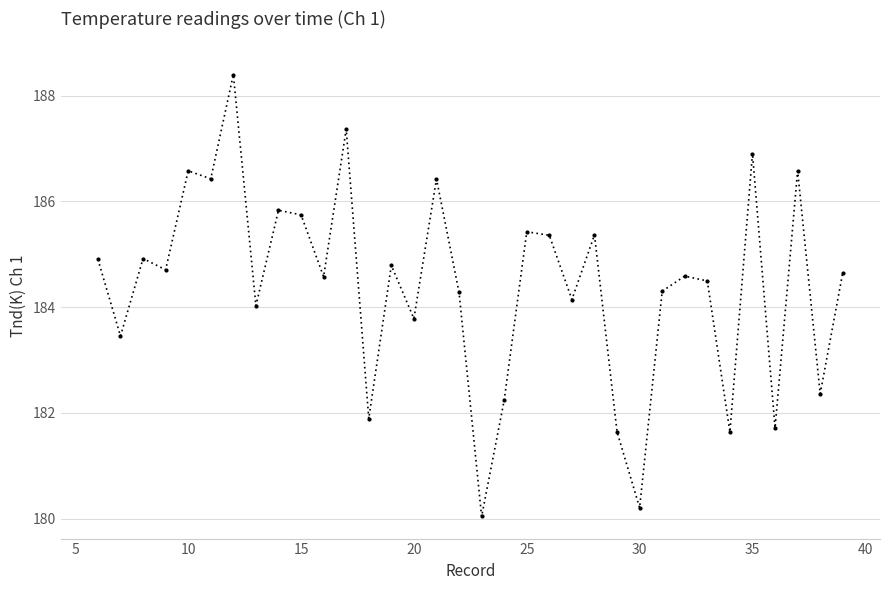

What is the sum of all values?

6269.7